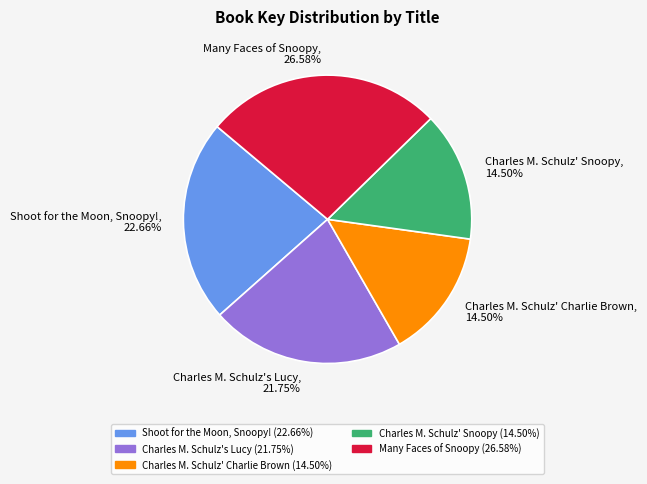

How many segments does this pie chart have?

5